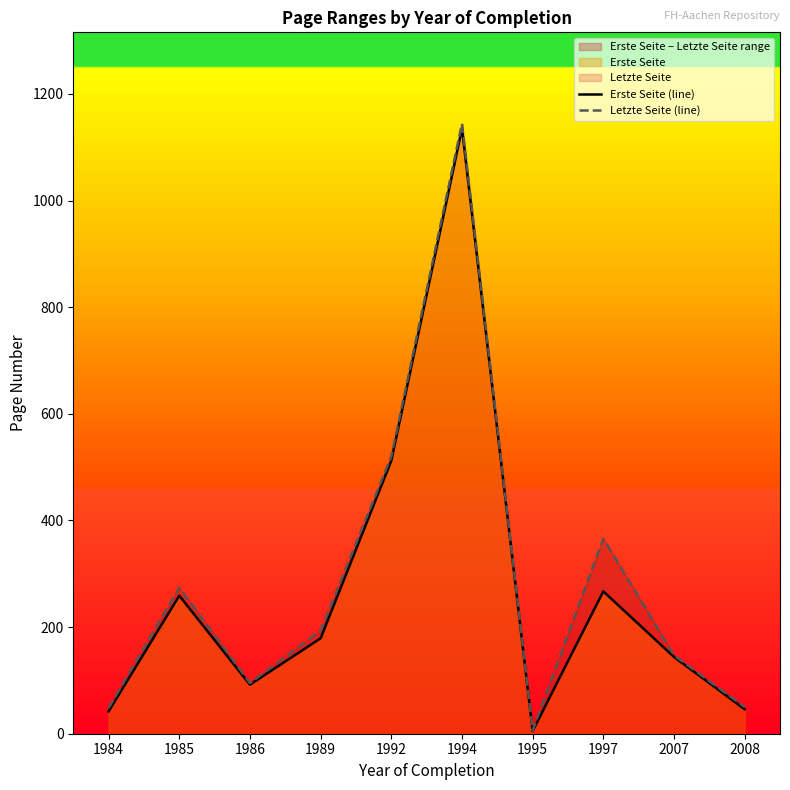

Where does the Letzte Seite (line) series first go above 193?

1985